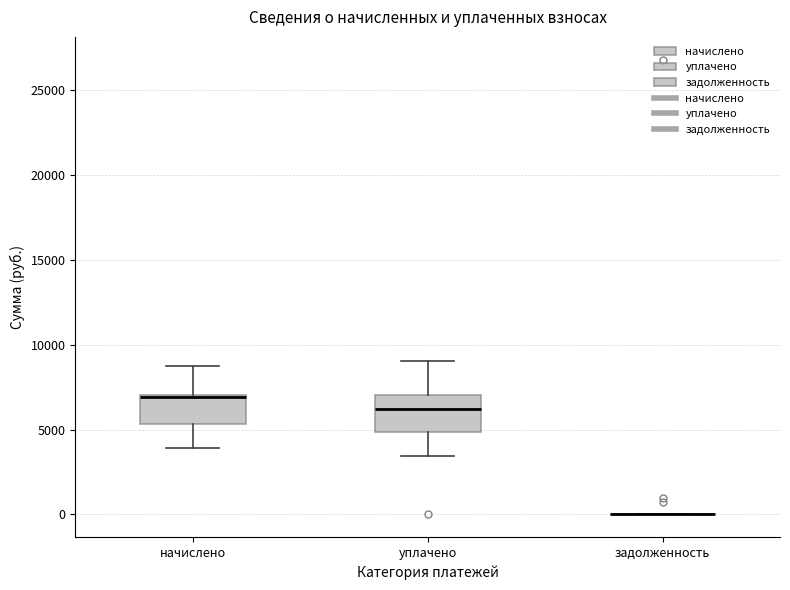

Reading left to right, transcribe this box plot: for each box, give where its median line is, the range the box spans, and where its two whiskers end, as read against the y-axis. The values are not printed on the chart, so give them approximately, as read against the axis.

начислено: median 7000 (drawn on the box's upper edge), box 5500 to 7000, whiskers 4000 to 8500
уплачено: median 6000, box 5000 to 7000, whiskers 3500 to 9000
задолженность: box collapsed to a line at 0, whiskers 0 to 0